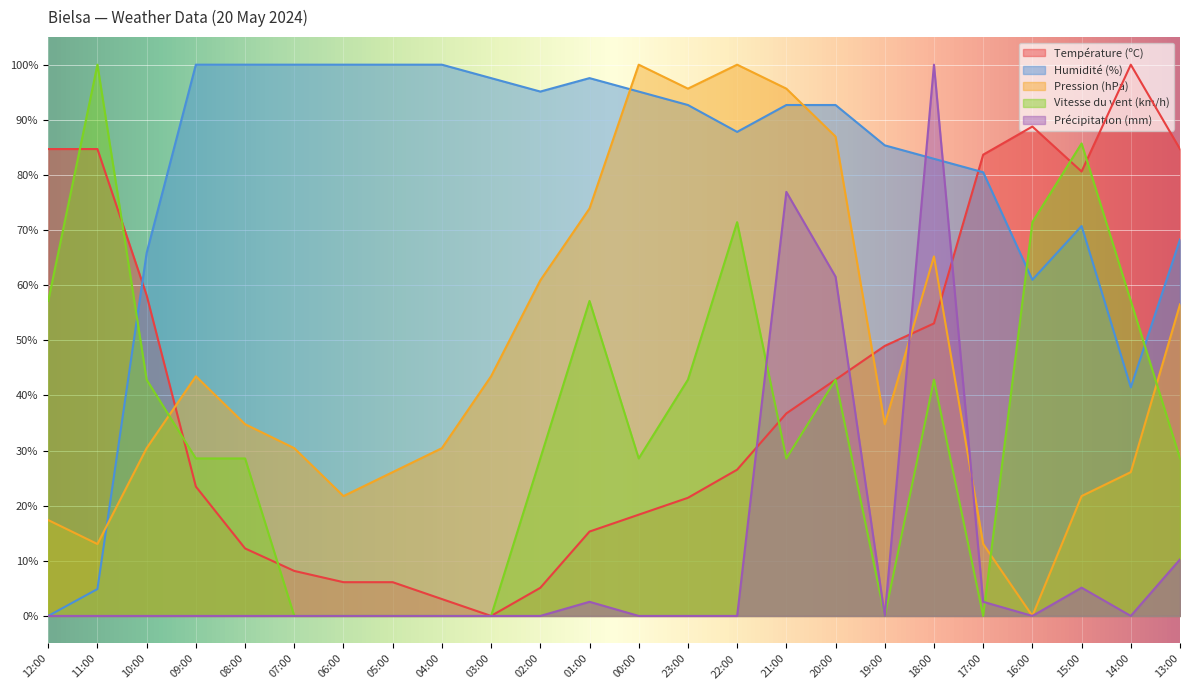

How many lines are shown in the chart?

5